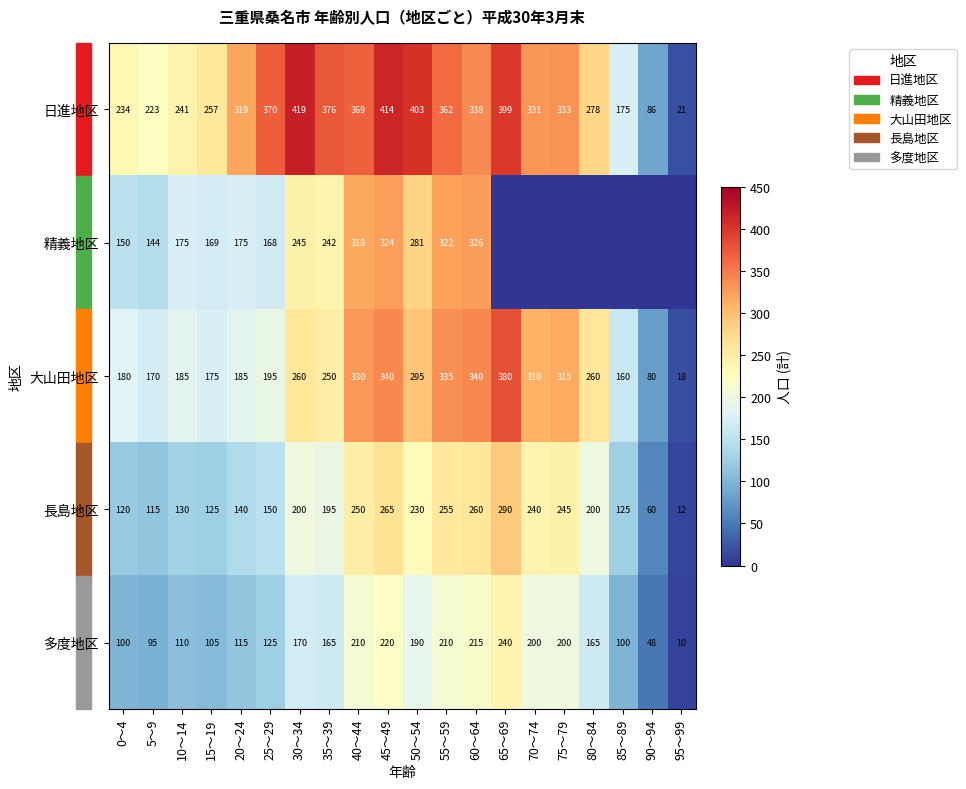

What is the highest value of the 多度地区 series?

240